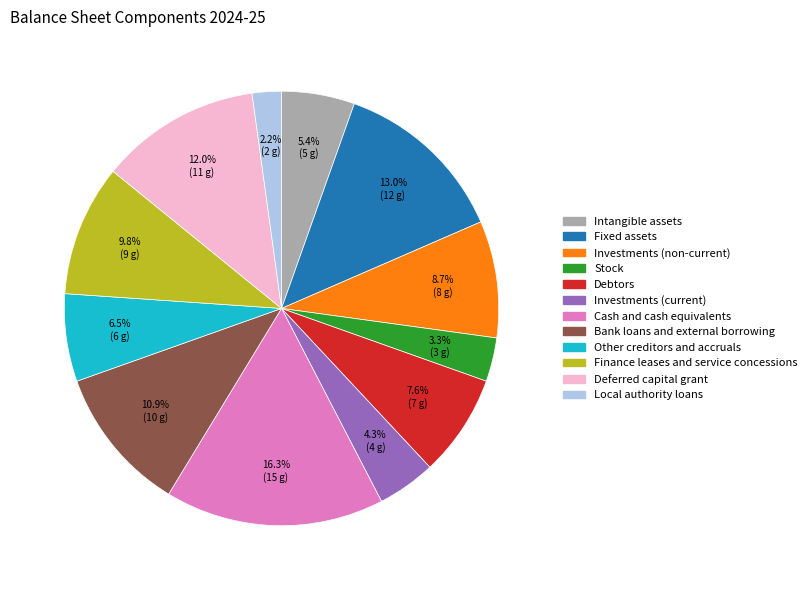

Which slice is the largest?

Cash and cash equivalents